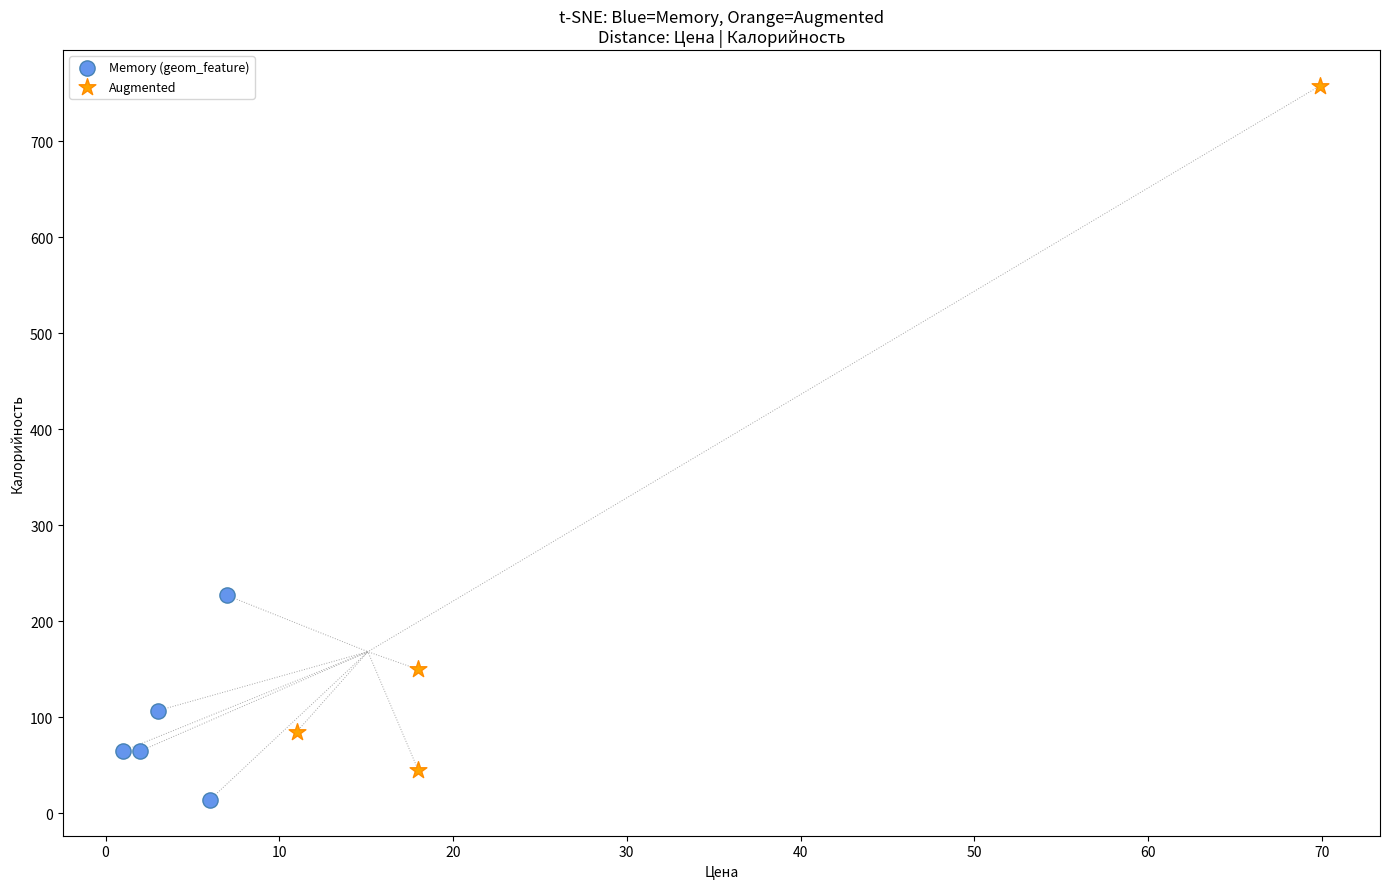

Which series contains the lowest Y value?

Memory (geom_feature)